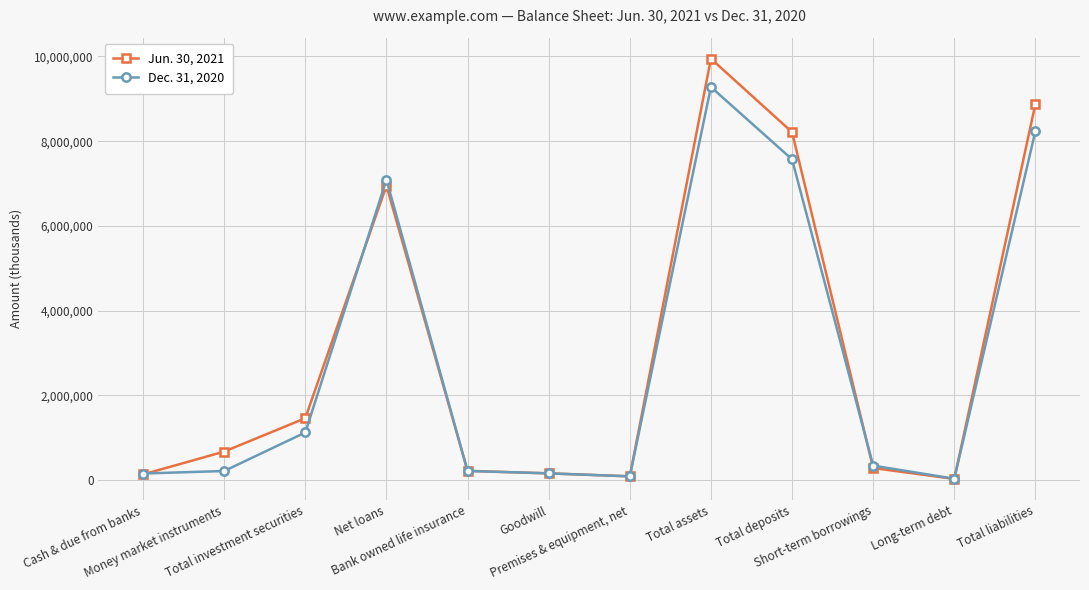

What is the difference between the maximum and minimum values in the Dec. 31, 2020 series?

9246521